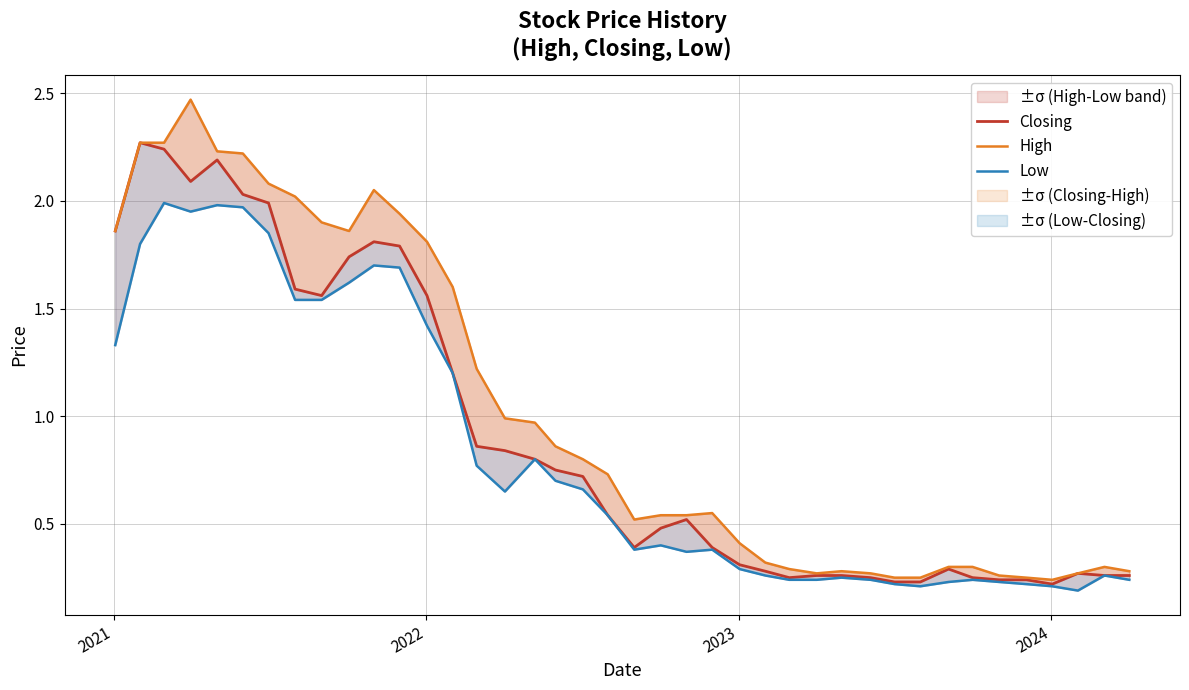

True or false: Closing has more than 2 points higher than both neighbors.

True